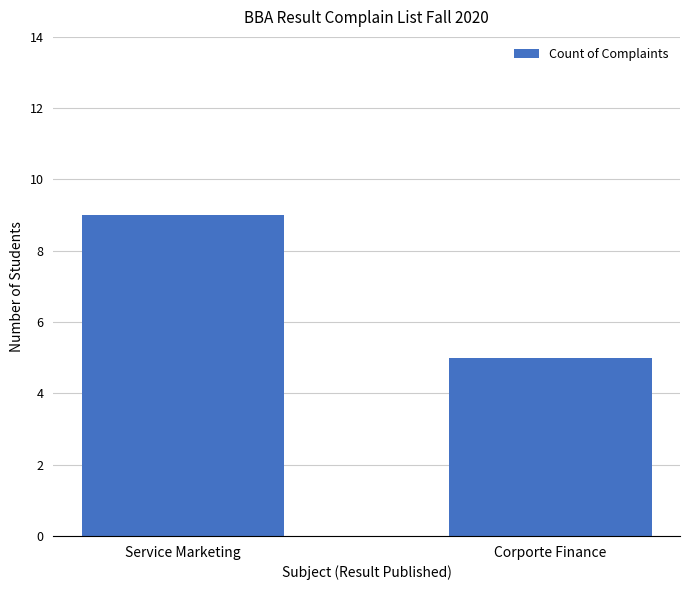

Which has a higher value, Corporte Finance or Service Marketing?

Service Marketing